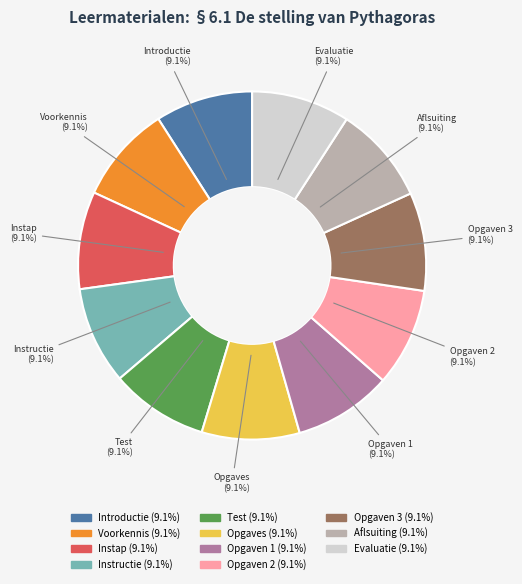

Is Opgaves the majority of the pie?

No